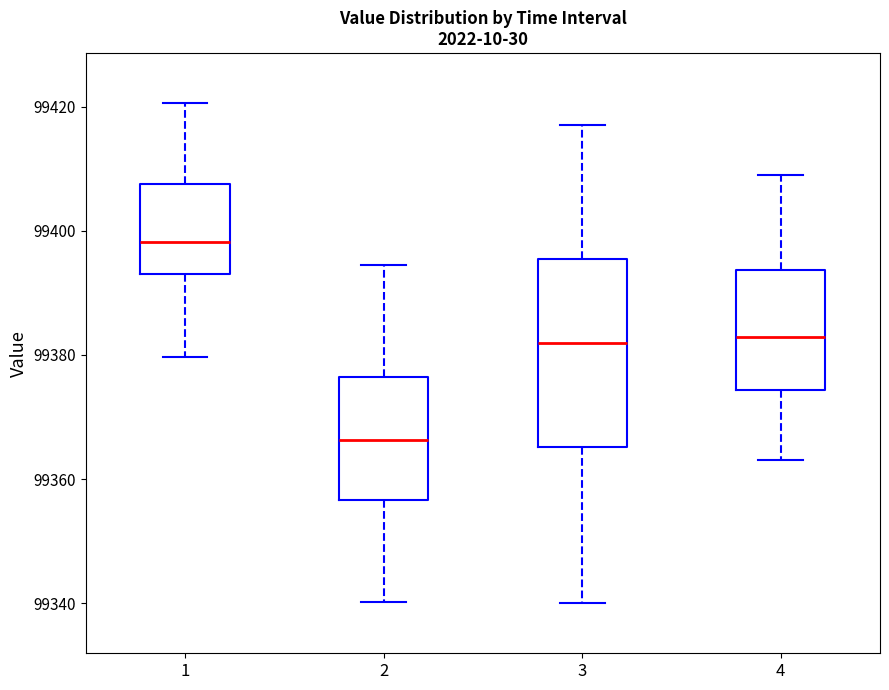

Reading left to right, transcribe this box plot: for each box, give where its median line is, the range the box spans, and where its two whiskers end, as read against the y-axis. The values are not printed on the chart, so give them approximately, as read against the axis.

1: median 99398, box 99394 to 99408, whiskers 99380 to 99420
2: median 99366, box 99356 to 99376, whiskers 99340 to 99394
3: median 99382, box 99366 to 99396, whiskers 99340 to 99418
4: median 99382, box 99374 to 99394, whiskers 99364 to 99410